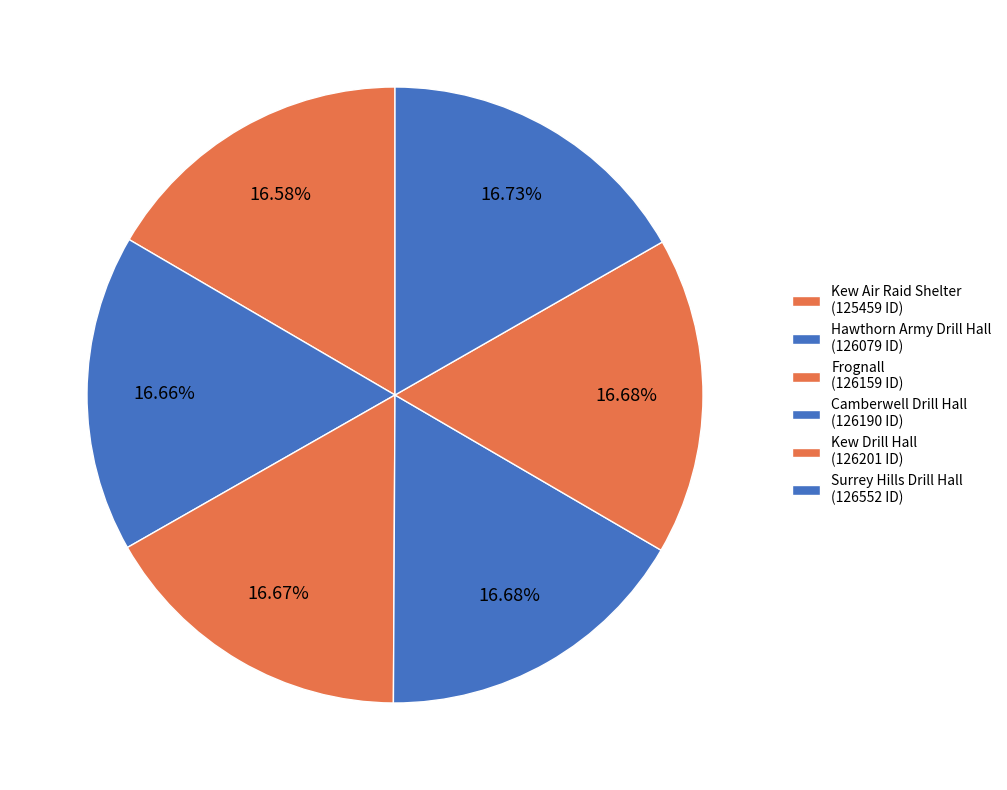

Rank the categories by value from lowest to highest.

Kew Air Raid Shelter, Hawthorn Army Drill Hall, Frognall, Camberwell Drill Hall, Kew Drill Hall, Surrey Hills Drill Hall